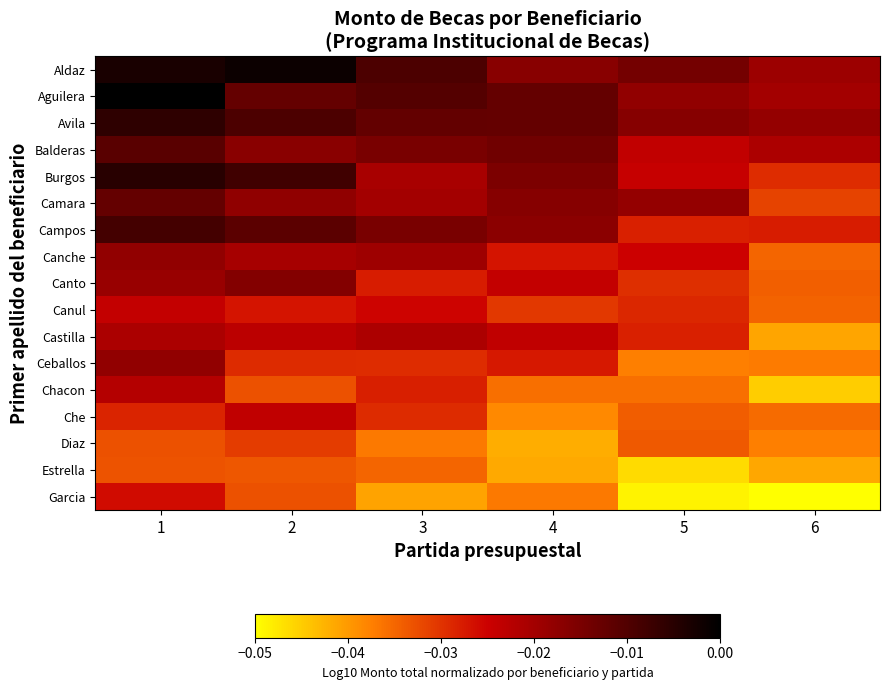

Reading right to left, what are all the values shown in this chart?

Aldaz: 6=-0.0	5=-0.0	4=-0.0	3=-0.0	2=-0.0	1=-0.0
Aguilera: 6=-0.0	5=-0.0	4=-0.0	3=-0.0	2=-0.0	1=0.0
Avila: 6=-0.0	5=-0.0	4=-0.0	3=-0.0	2=-0.0	1=-0.0
Balderas: 6=-0.0	5=-0.0	4=-0.0	3=-0.0	2=-0.0	1=-0.0
Burgos: 6=-0.0	5=-0.0	4=-0.0	3=-0.0	2=-0.0	1=-0.0
Camara: 6=-0.0	5=-0.0	4=-0.0	3=-0.0	2=-0.0	1=-0.0
Campos: 6=-0.0	5=-0.0	4=-0.0	3=-0.0	2=-0.0	1=-0.0
Canche: 6=-0.0	5=-0.0	4=-0.0	3=-0.0	2=-0.0	1=-0.0
Canto: 6=-0.0	5=-0.0	4=-0.0	3=-0.0	2=-0.0	1=-0.0
Canul: 6=-0.0	5=-0.0	4=-0.0	3=-0.0	2=-0.0	1=-0.0
Castilla: 6=-0.0	5=-0.0	4=-0.0	3=-0.0	2=-0.0	1=-0.0
Ceballos: 6=-0.0	5=-0.0	4=-0.0	3=-0.0	2=-0.0	1=-0.0
Chacon: 6=-0.0	5=-0.0	4=-0.0	3=-0.0	2=-0.0	1=-0.0
Che: 6=-0.0	5=-0.0	4=-0.0	3=-0.0	2=-0.0	1=-0.0
Diaz: 6=-0.0	5=-0.0	4=-0.0	3=-0.0	2=-0.0	1=-0.0
Estrella: 6=-0.0	5=-0.0	4=-0.0	3=-0.0	2=-0.0	1=-0.0
Garcia: 6=-0.1	5=-0.0	4=-0.0	3=-0.0	2=-0.0	1=-0.0